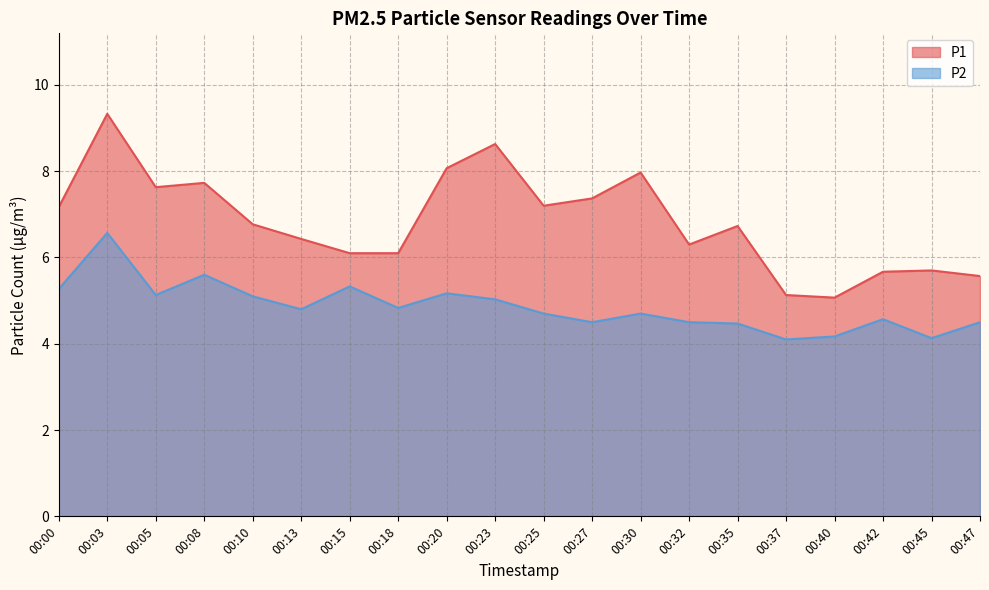

Where is P2 nearest to the value 5?

00:23